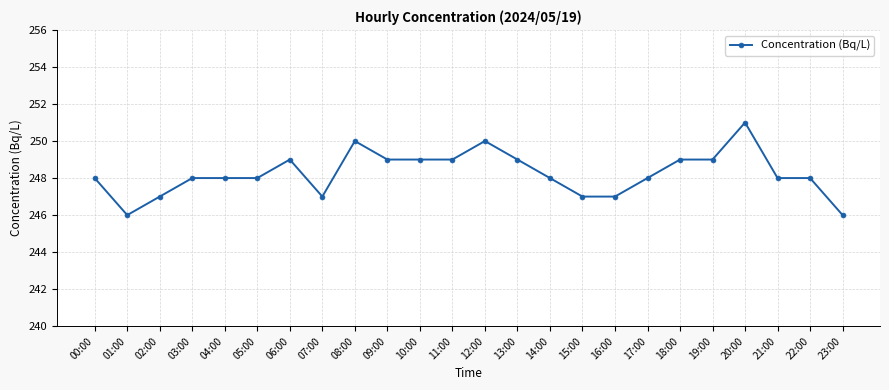

Is this an area chart (filled region under the line)?

No